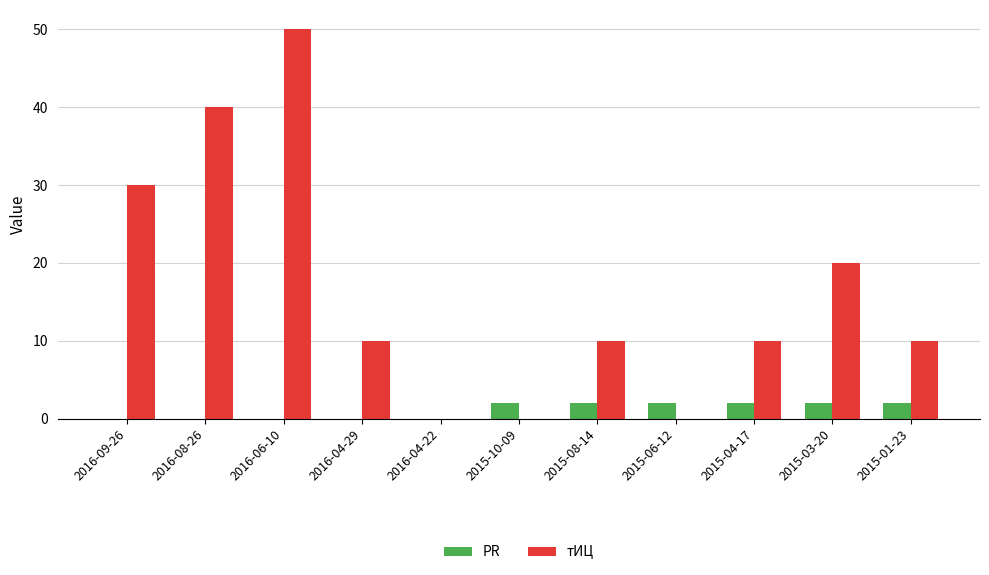

How many data points does each series have?

11